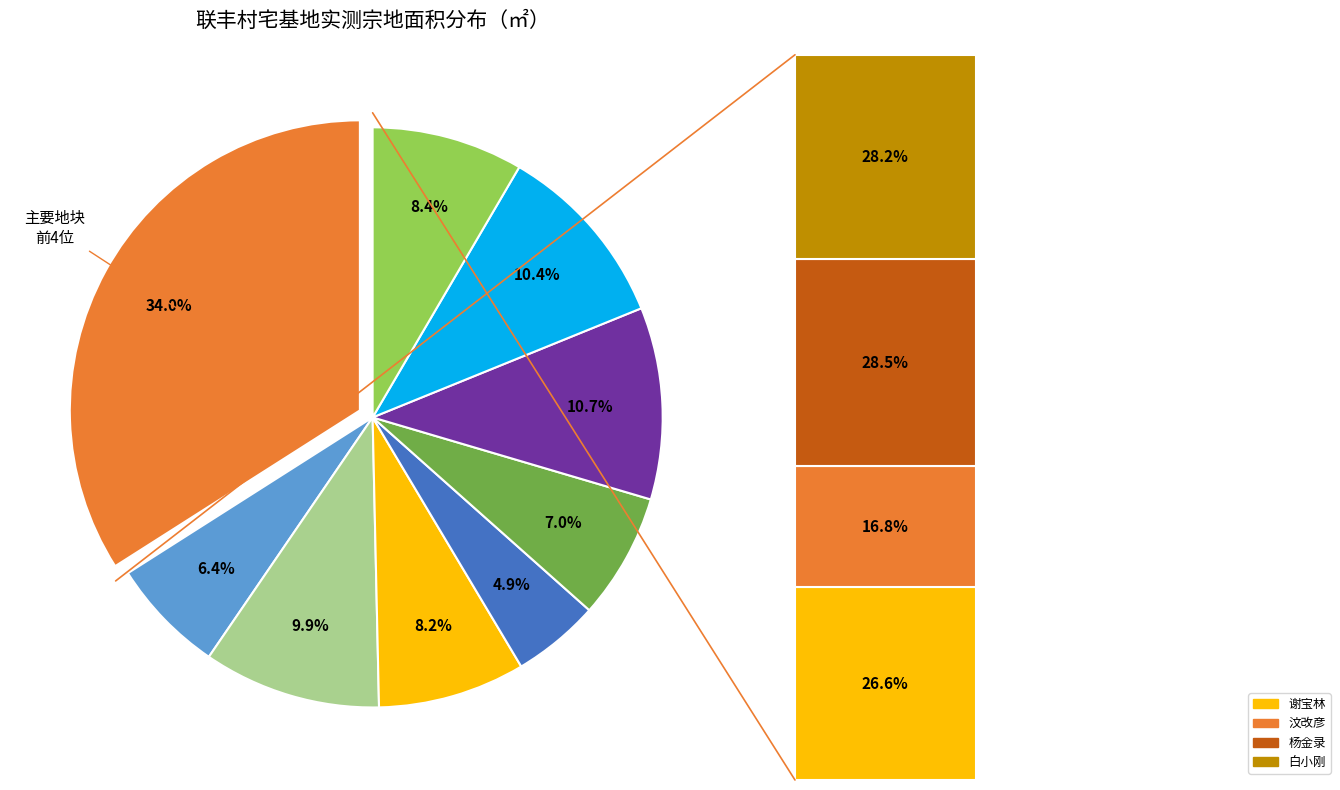

True or false: 杨金录 accounts for 10% of the total.

True